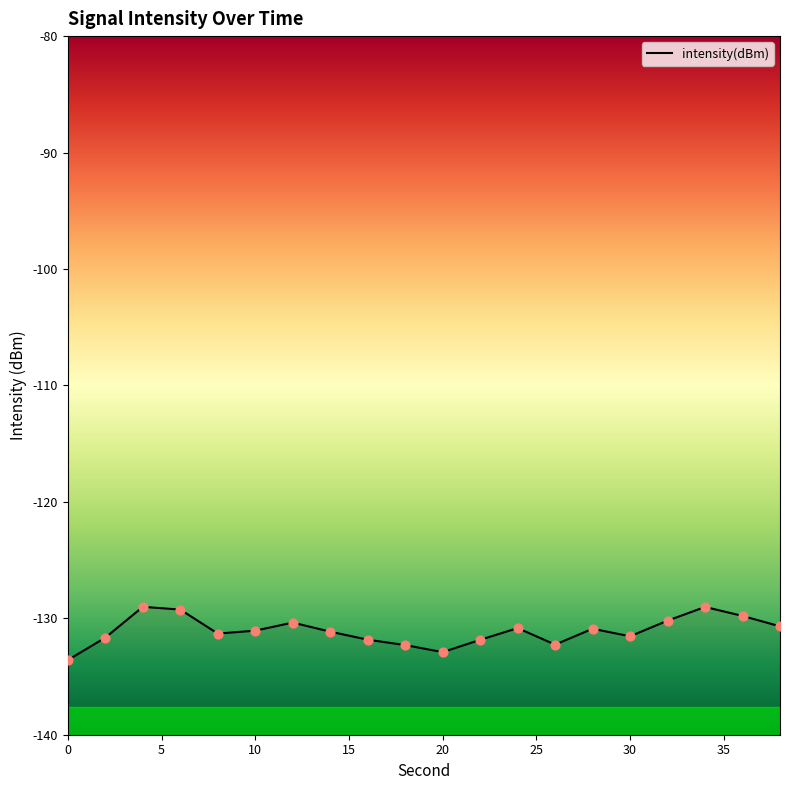

Which has a higher value, 22 or 18?

22